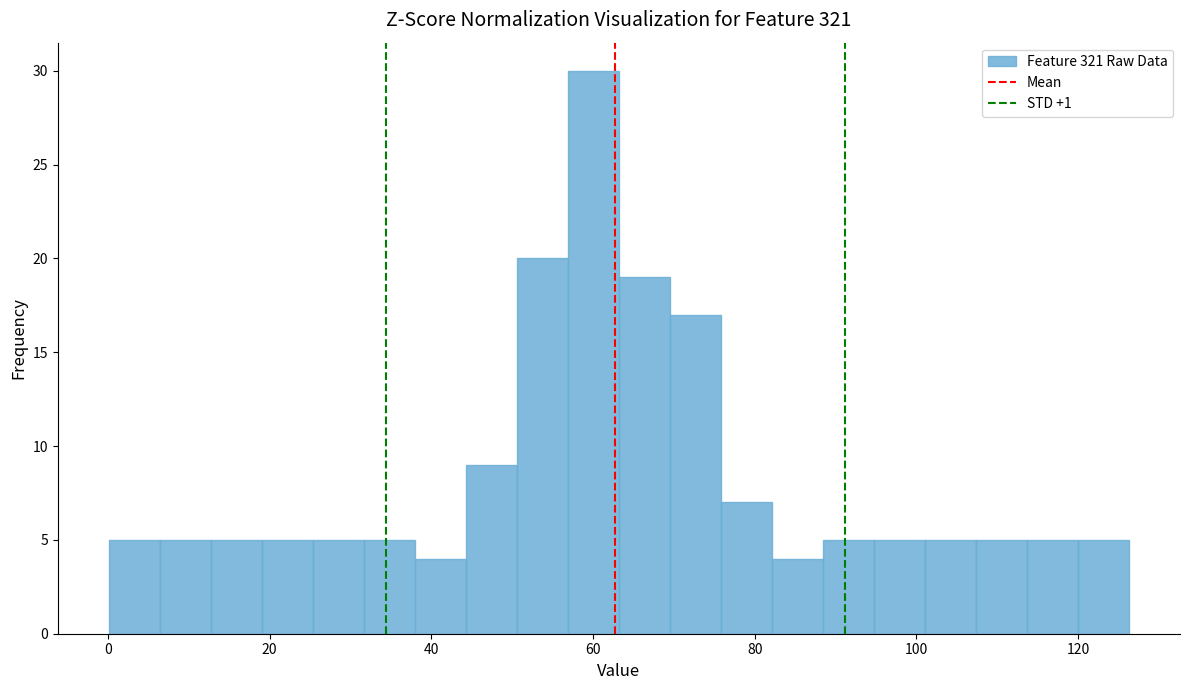

Around what value on the x-axis is the tallest bar? Give the approximate position of its centre, as read against the axis.

60